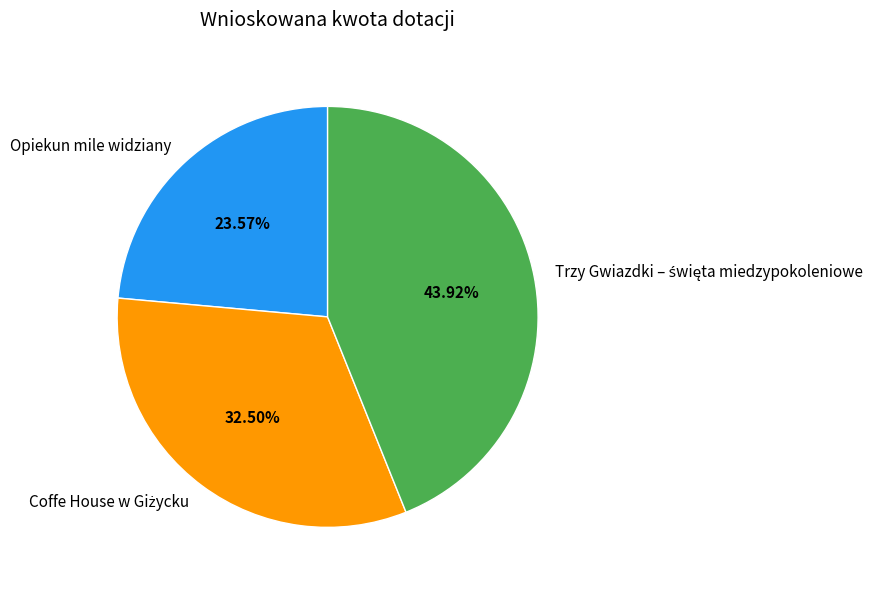

Is there any slice that represents more than half of the pie?

No